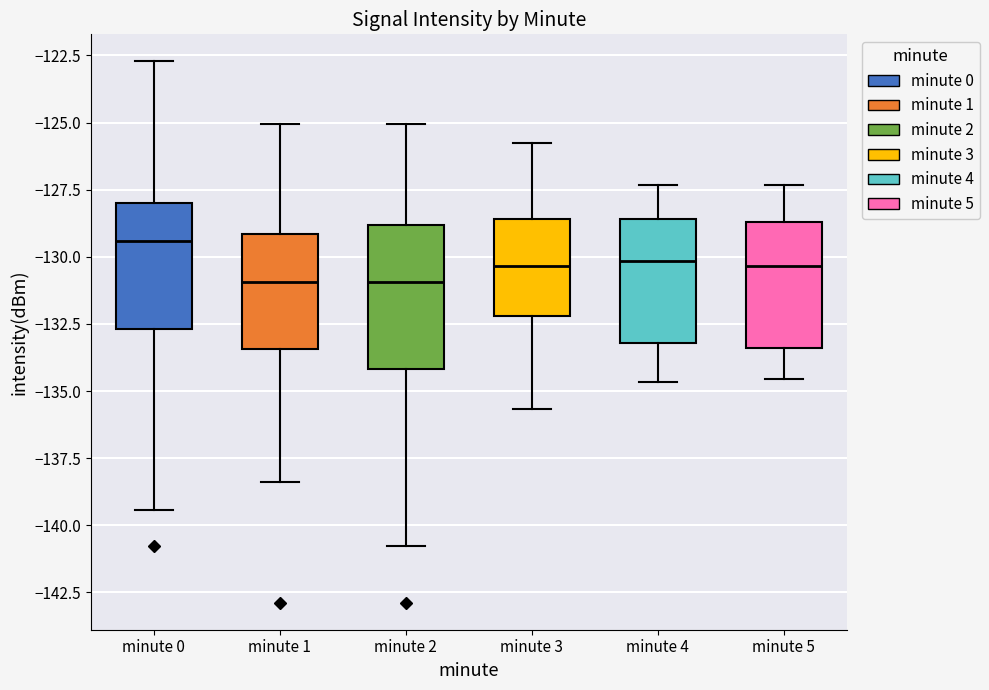

Where does the median line of the box for minute 5 sit on the y-axis? The values are not printed on the chart, so give them approximately, as read against the axis.

-130.5